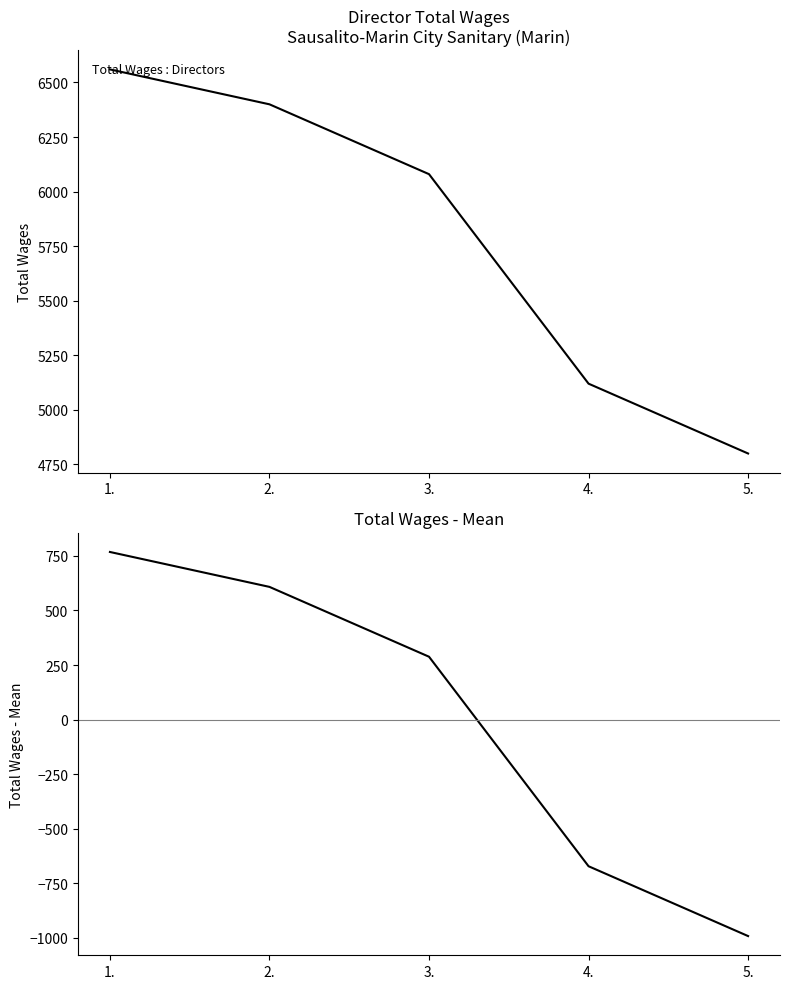

Where does the Total Wages series first go above 6080?

1.